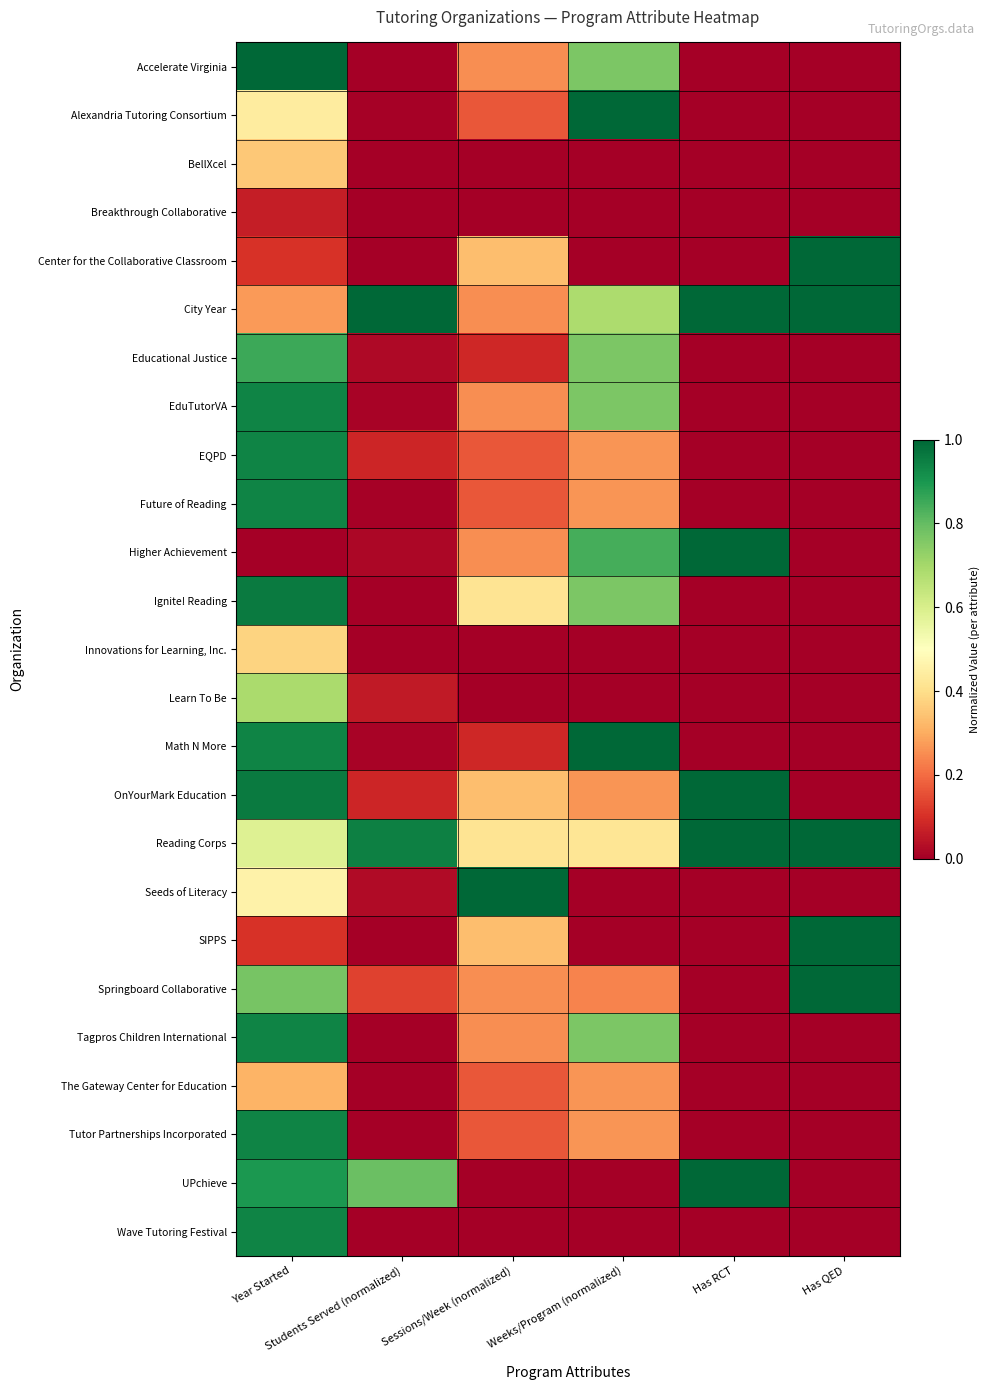

Rank the series by their maximum value, from lowest to highest.

Breakthrough Collaborative, The Gateway Center for Education, BellXcel, Innovations for Learning, Inc., Learn To Be, Educational Justice, EduTutorVA, EQPD, Future of Reading, Tagpros Children International, Tutor Partnerships Incorporated, Wave Tutoring Festival, Ignite! Reading, Accelerate Virginia, Alexandria Tutoring Consortium, Center for the Collaborative Classroom, City Year, Higher Achievement, Math N More, OnYourMark Education, Reading Corps, Seeds of Literacy, SIPPS, Springboard Collaborative, UPchieve